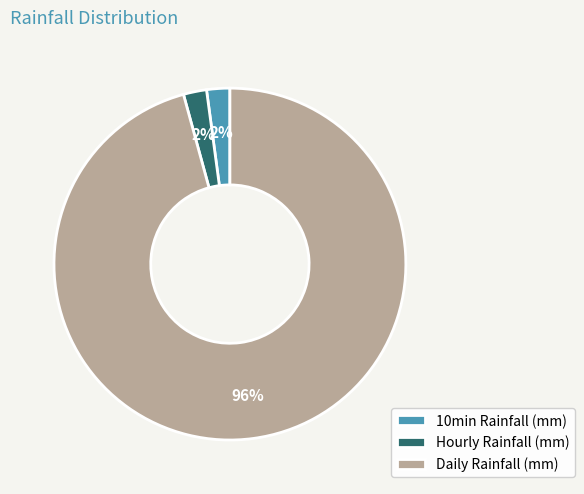

How many segments does this pie chart have?

3